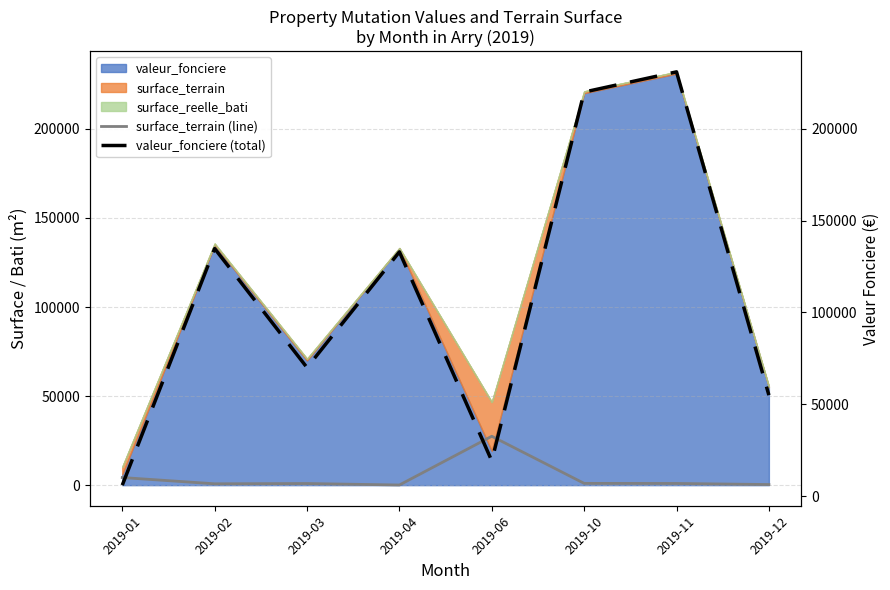

How many lines are shown in the chart?

2